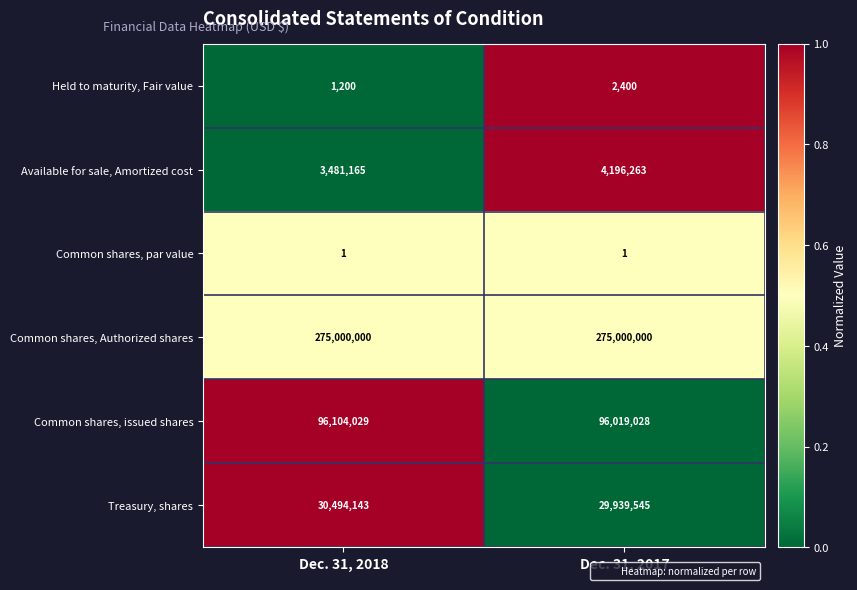

Which series has the largest total across all categories?

Common shares, Authorized shares